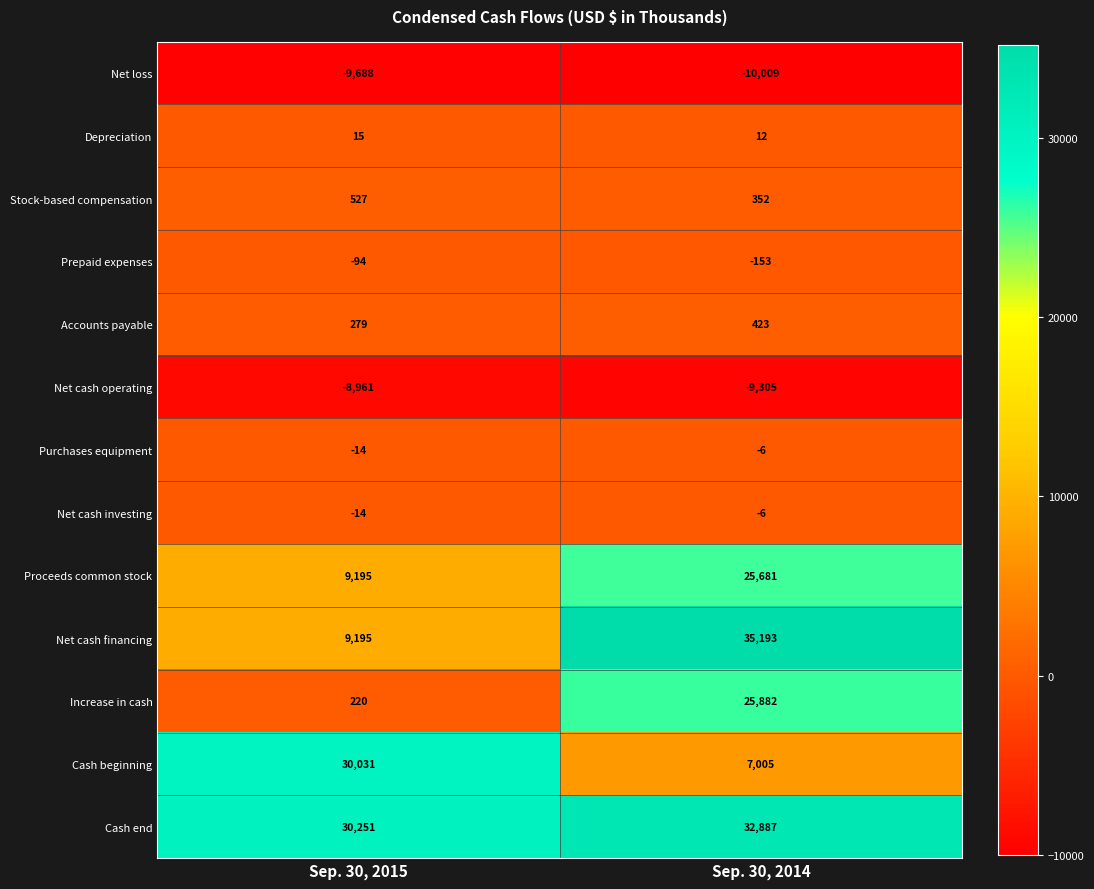

What is the sum of all Cash beginning values?

37036